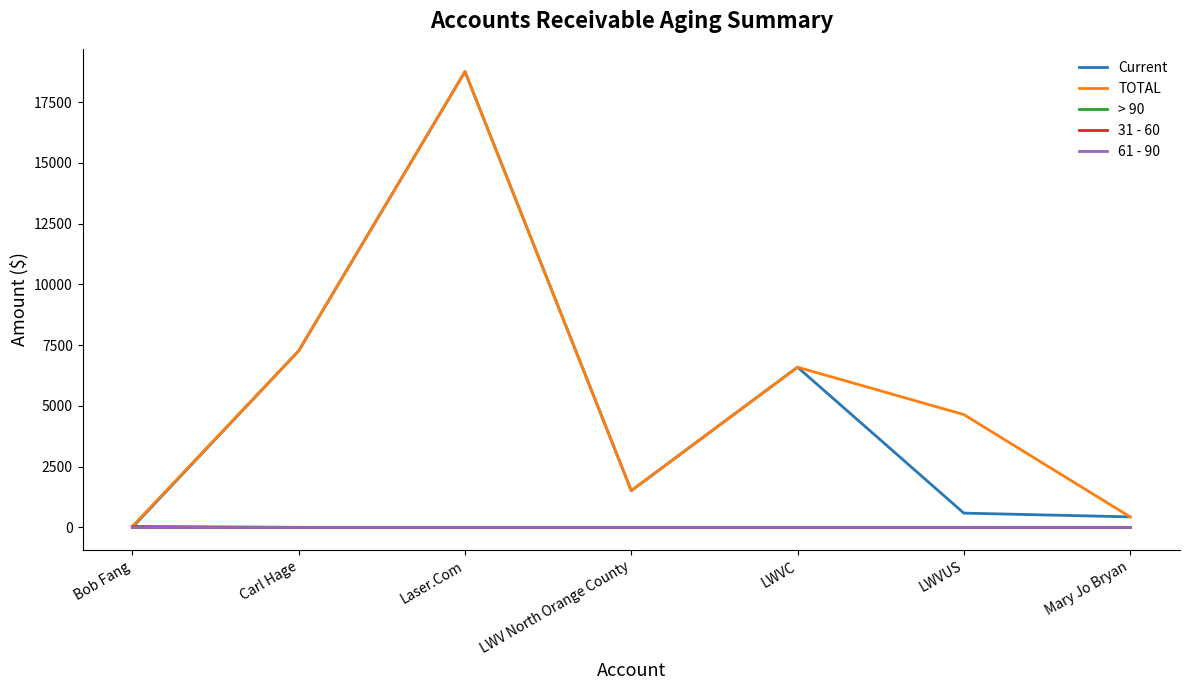

Does the chart display data point markers on the line(s)?

No